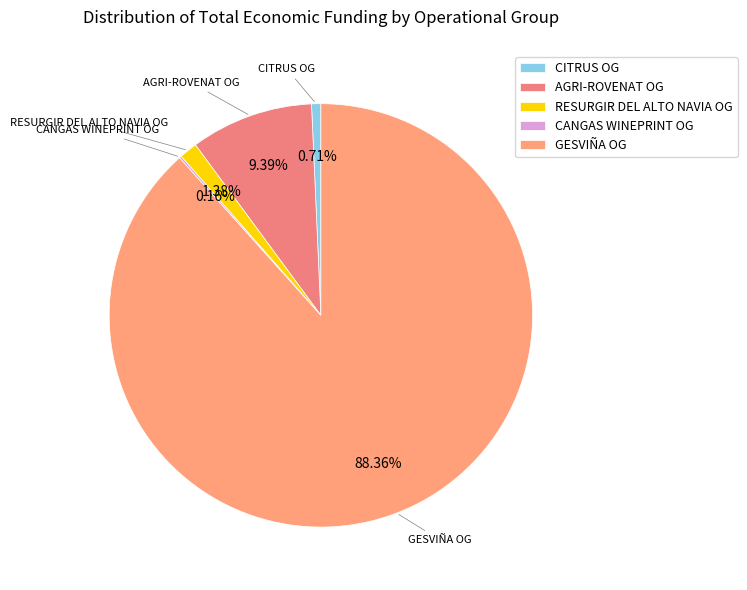

What is the largest slice in the pie chart?

GESVIÑA OG